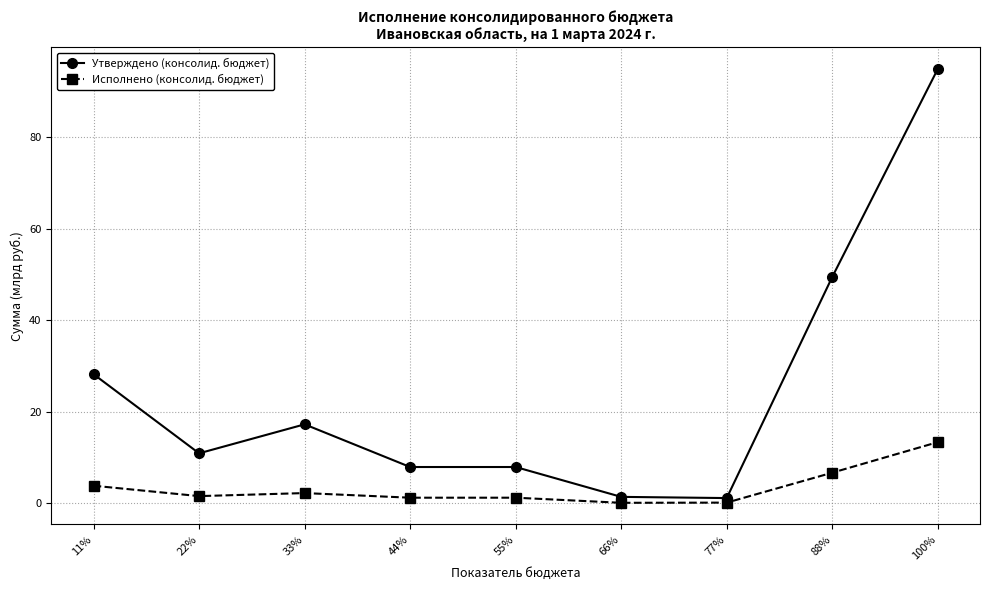

What are all the series names shown in the legend?

Утверждено (консолид. бюджет), Исполнено (консолид. бюджет)